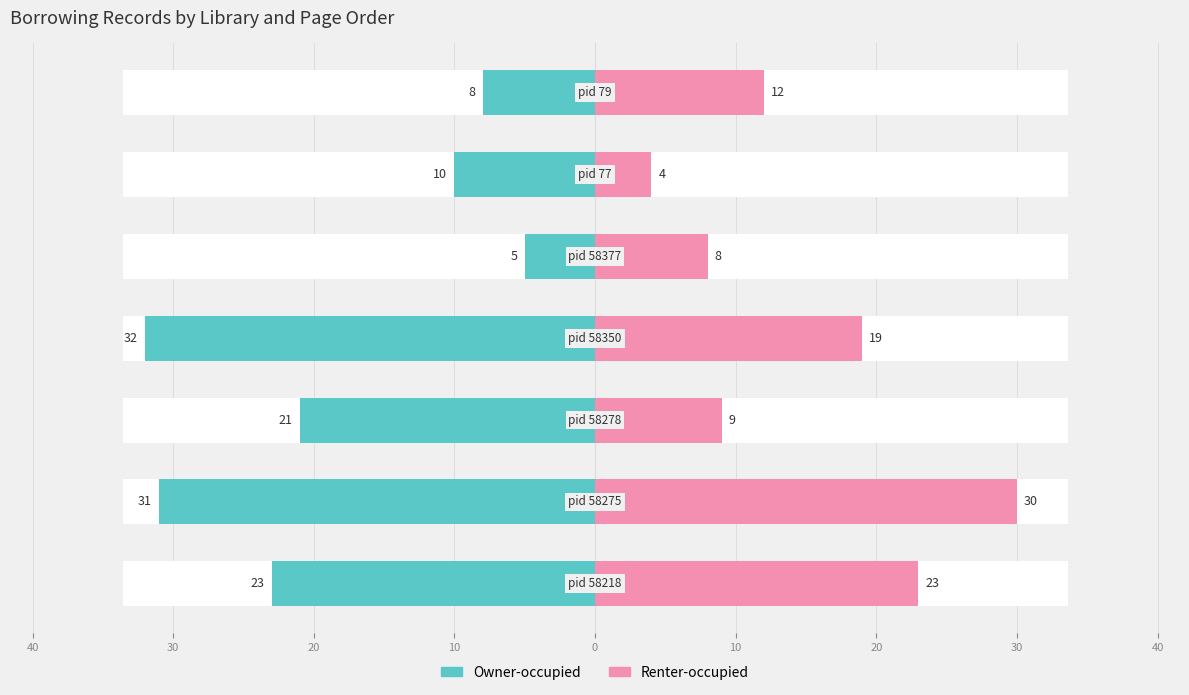

What is the difference between the second highest and second lowest values in the Renter-occupied series?

15